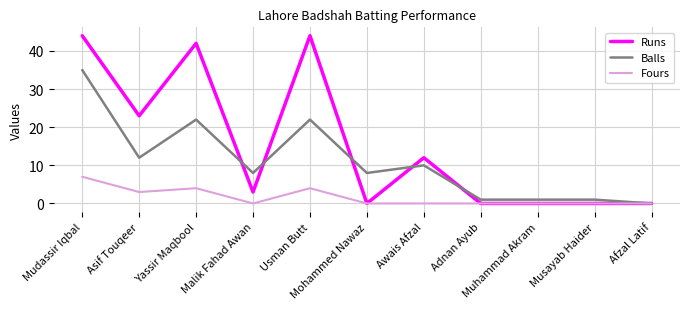

The value of Fours at Muhammad Akram is 0. True or false?

True